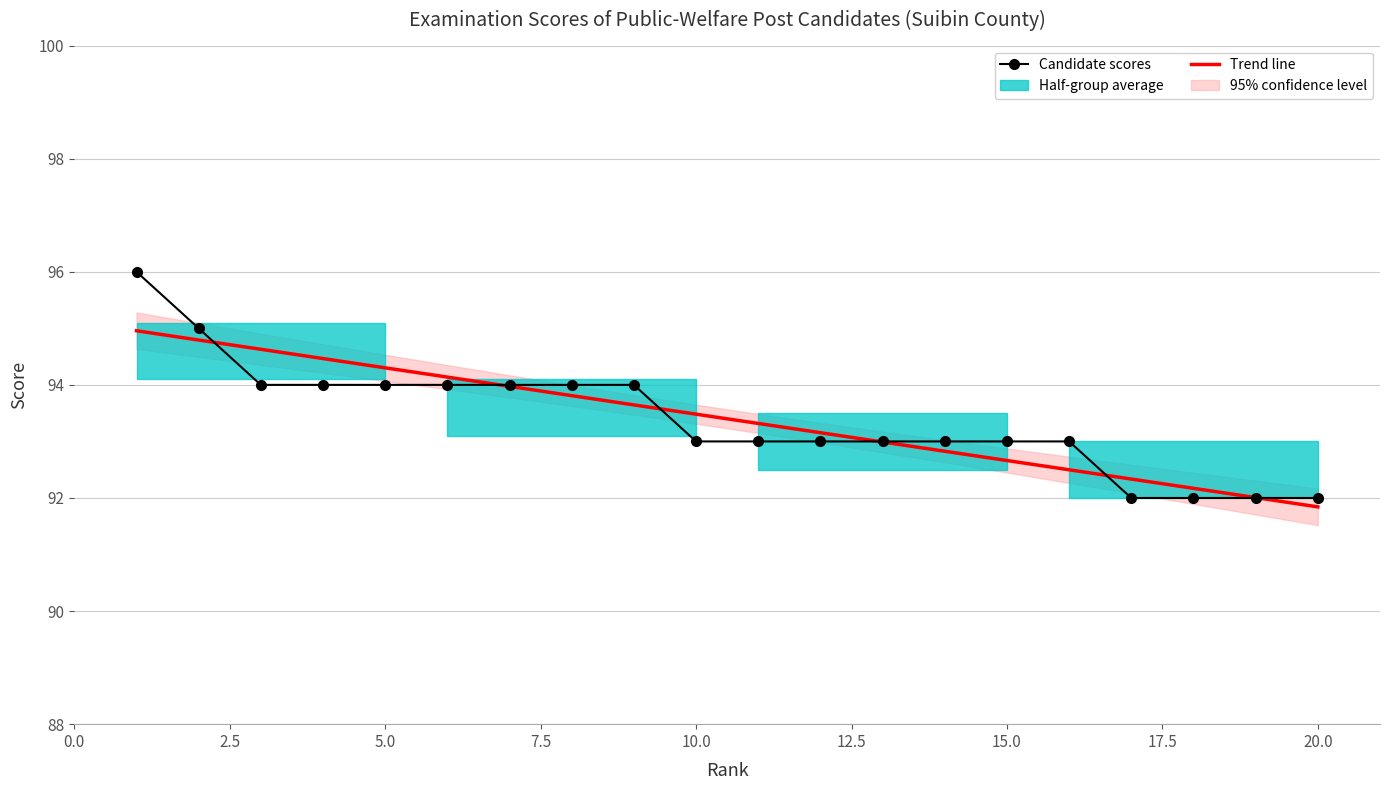

Does the chart have visible grid lines?

Yes